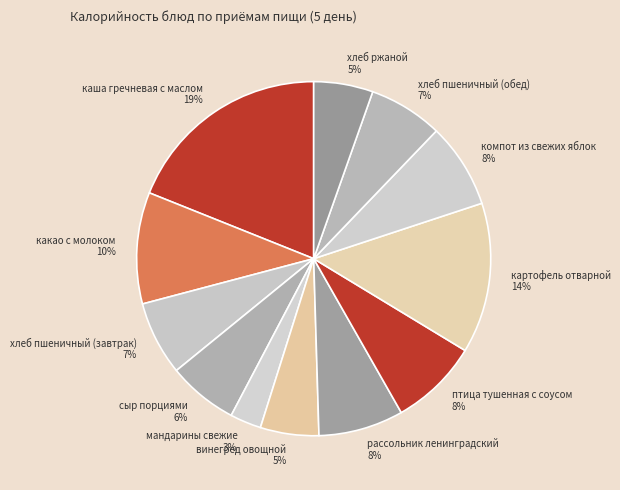

The хлеб ржаной slice represents 1% of the pie. True or false?

False